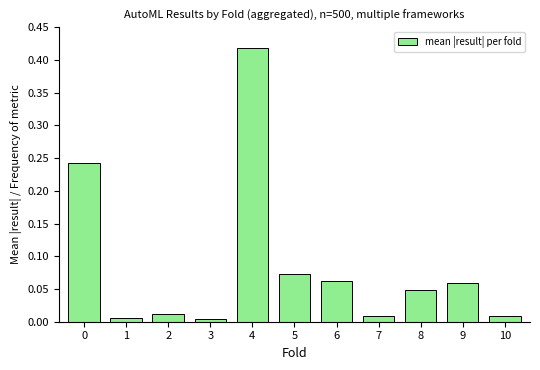

What is the sum of all values?

0.9